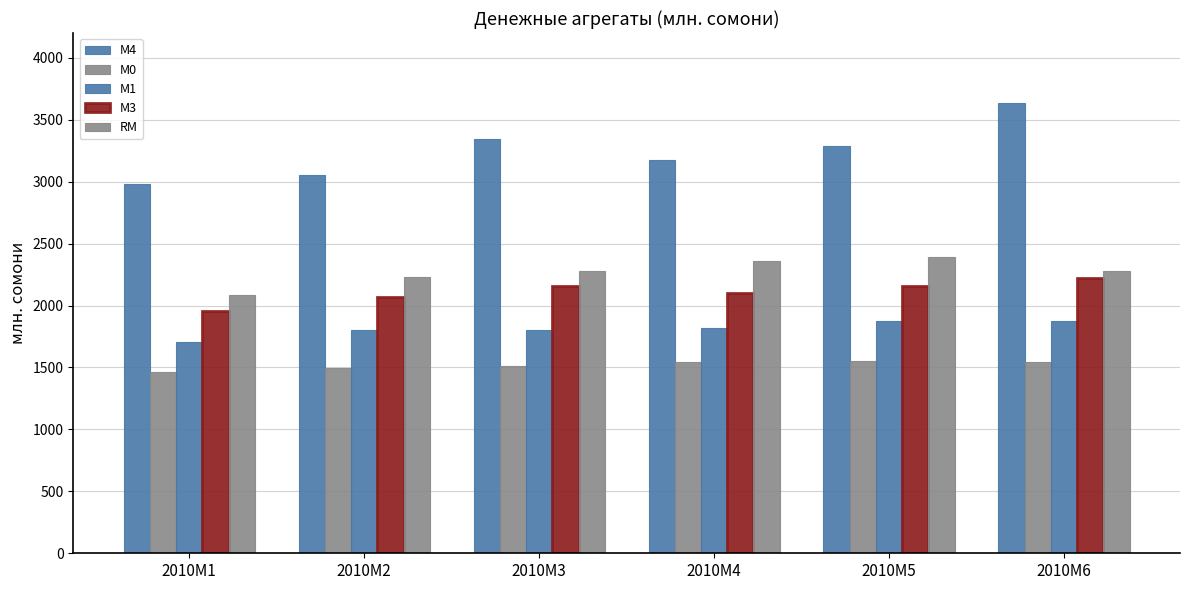

What is the sum of all RM values?

13622.2